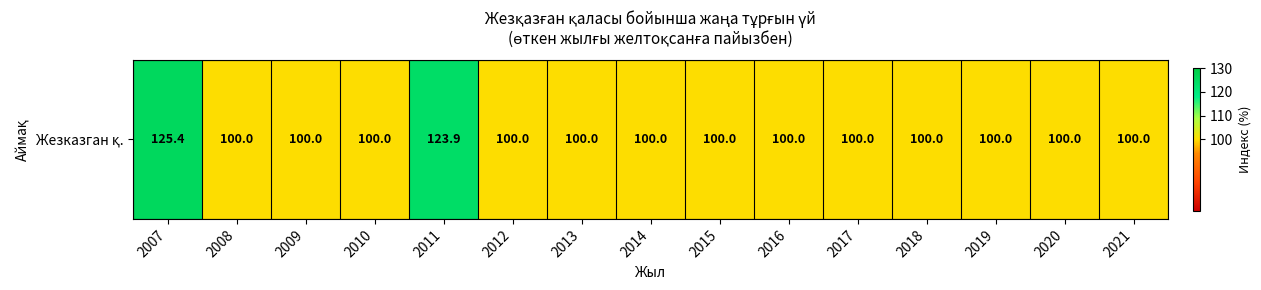

List the labels in order of value, smallest first.

2008, 2009, 2010, 2012, 2013, 2014, 2015, 2016, 2017, 2018, 2019, 2020, 2021, 2011, 2007